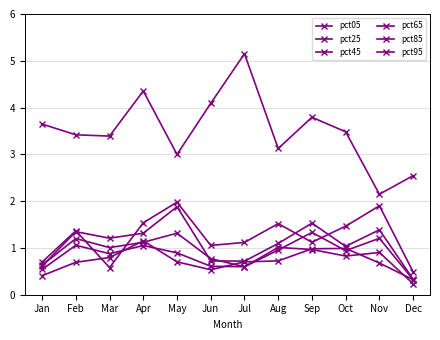

Between Aug and Jul, which is larger?

Jul